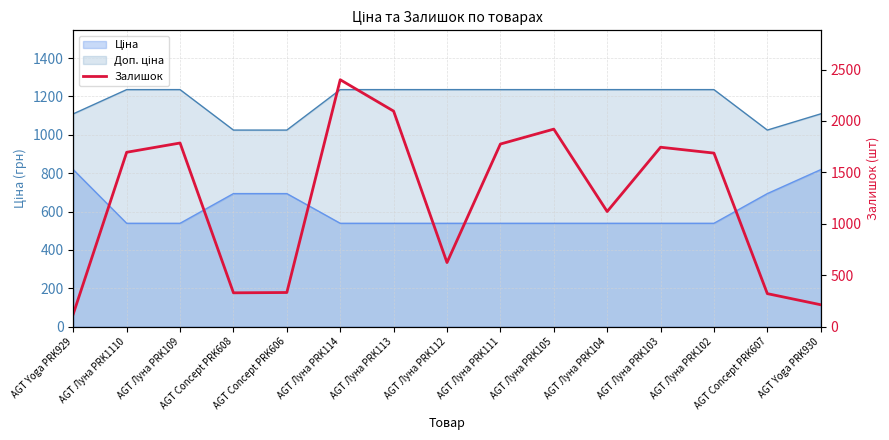

What is the sum of all values?

18177